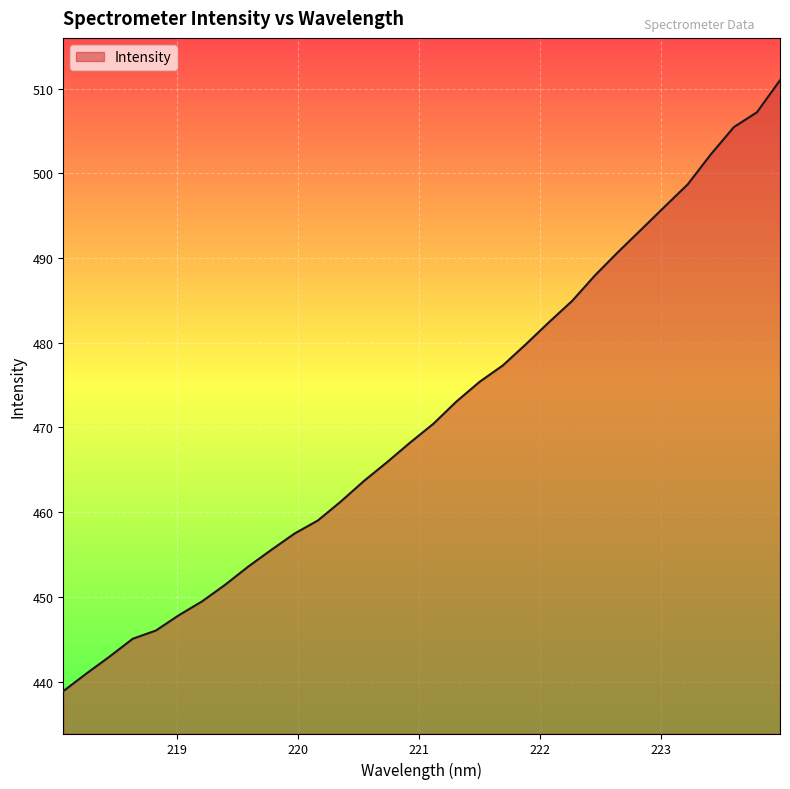

What is the difference between the maximum and minimum values?

72.1